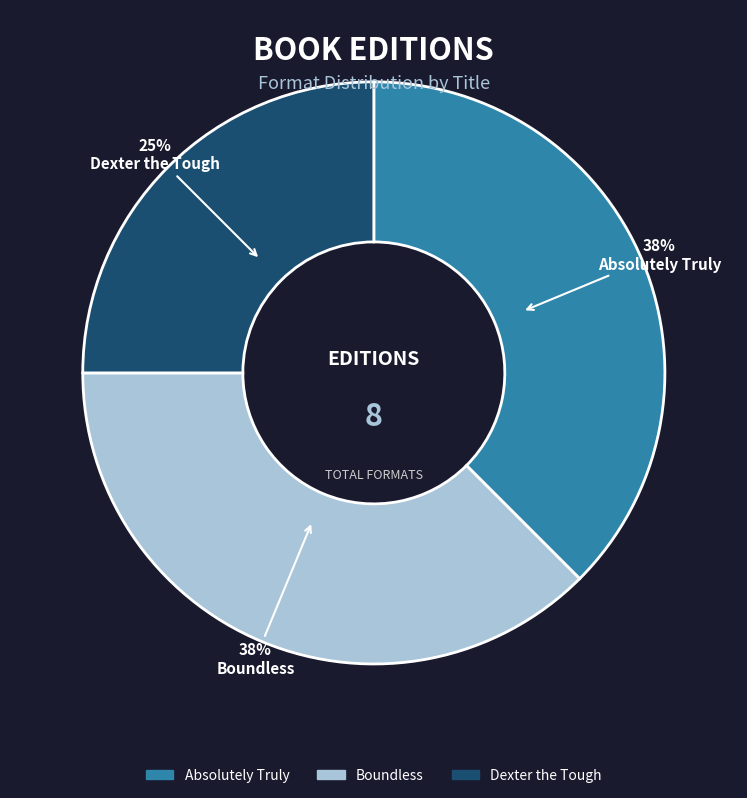

To the nearest percent, what portion does Dexter the Tough represent?

25%